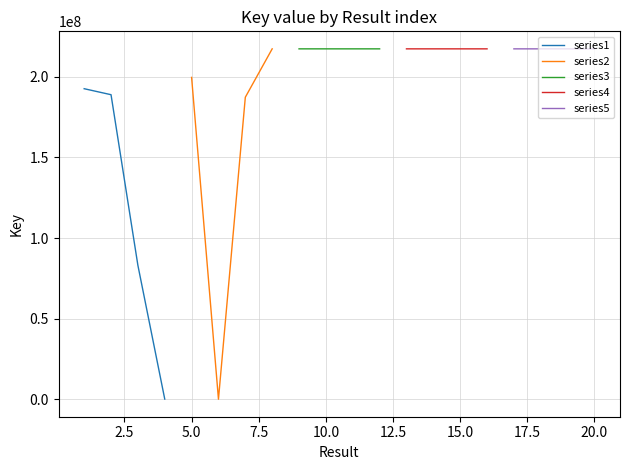

Is this an area chart (filled region under the line)?

No